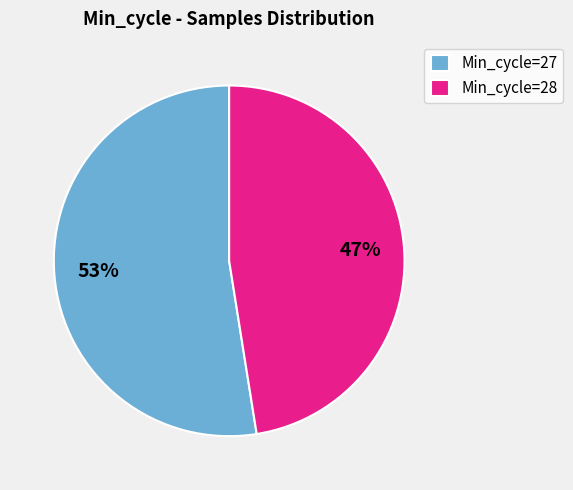

How many segments does this pie chart have?

2